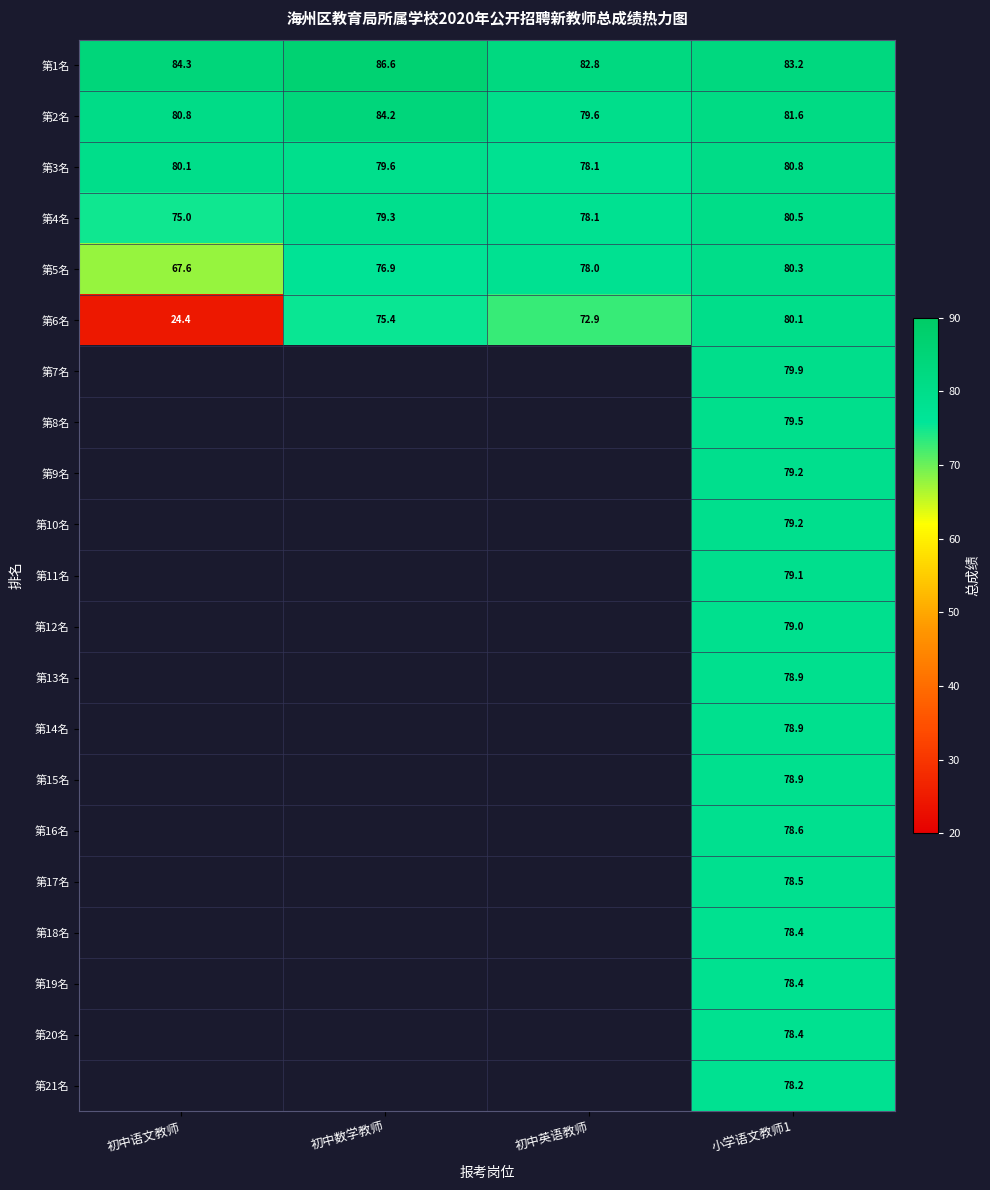

At which label is 第3名 closest to 79?

初中数学教师